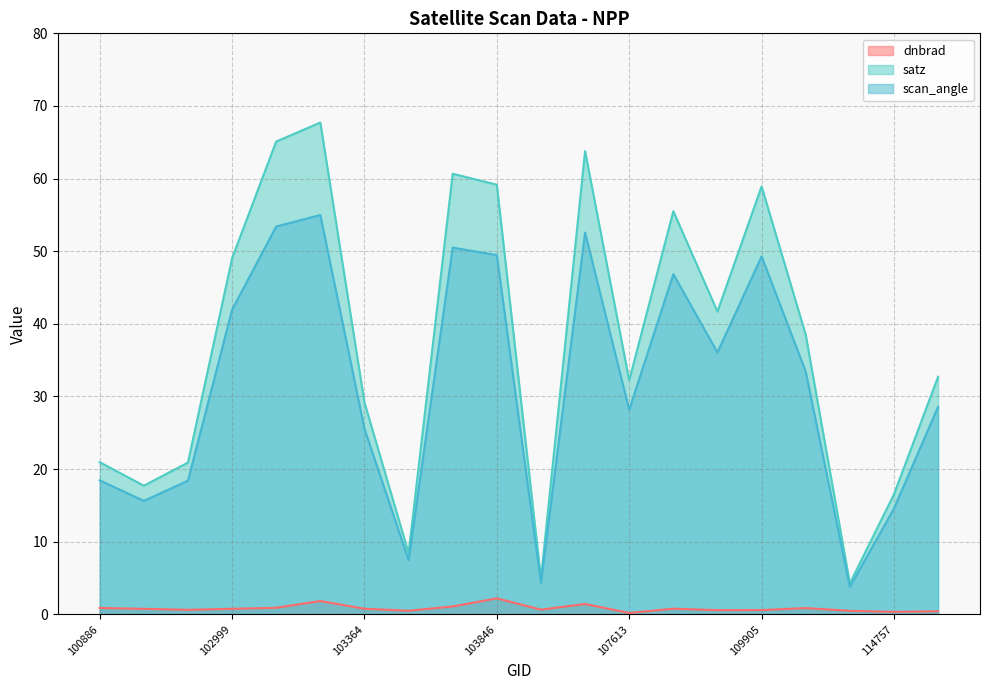

The satz series shows 33.5 at 102879. True or false?

False